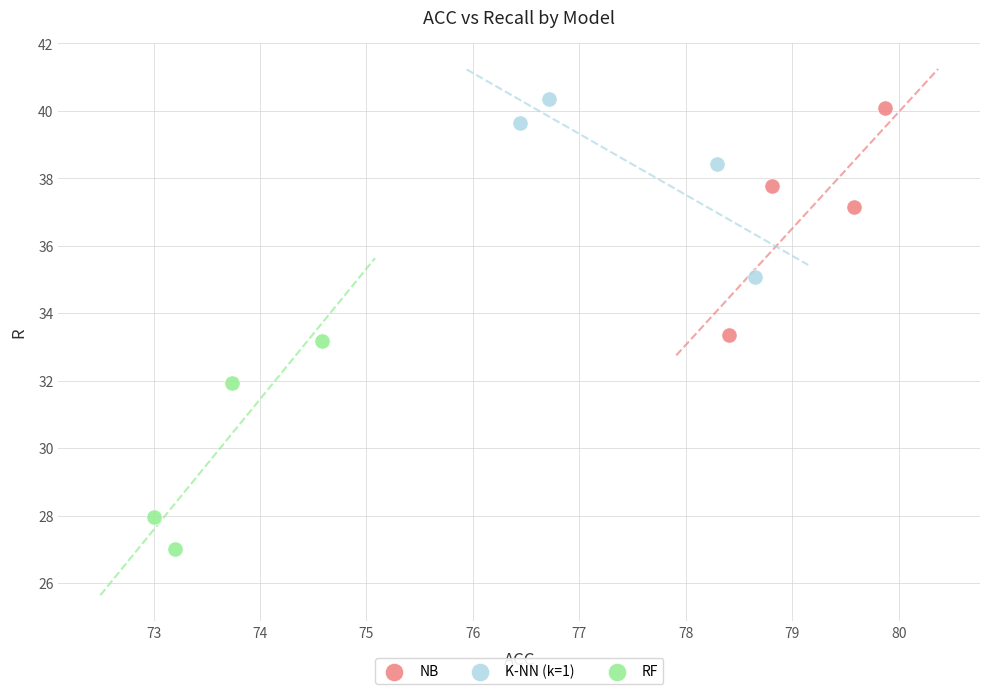

Which series reaches the minimum Y coordinate?

RF